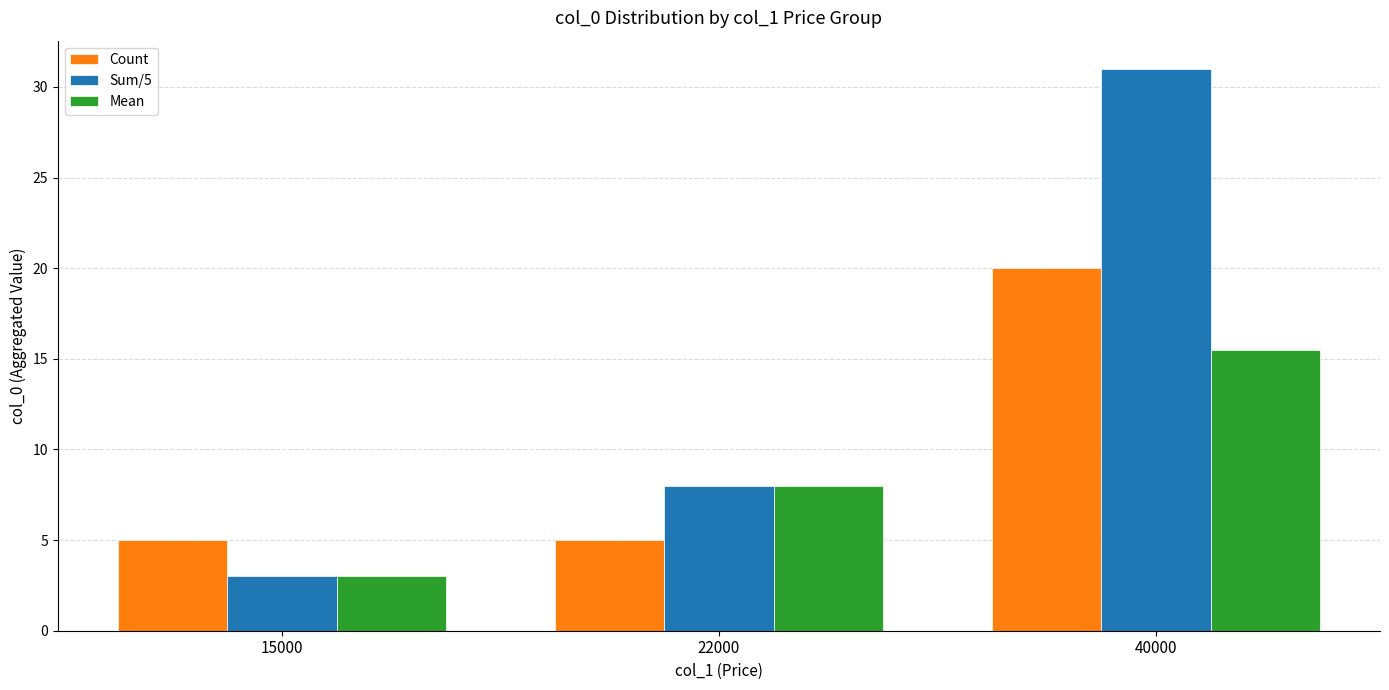

What is the total value across all series at 22000?

21.0